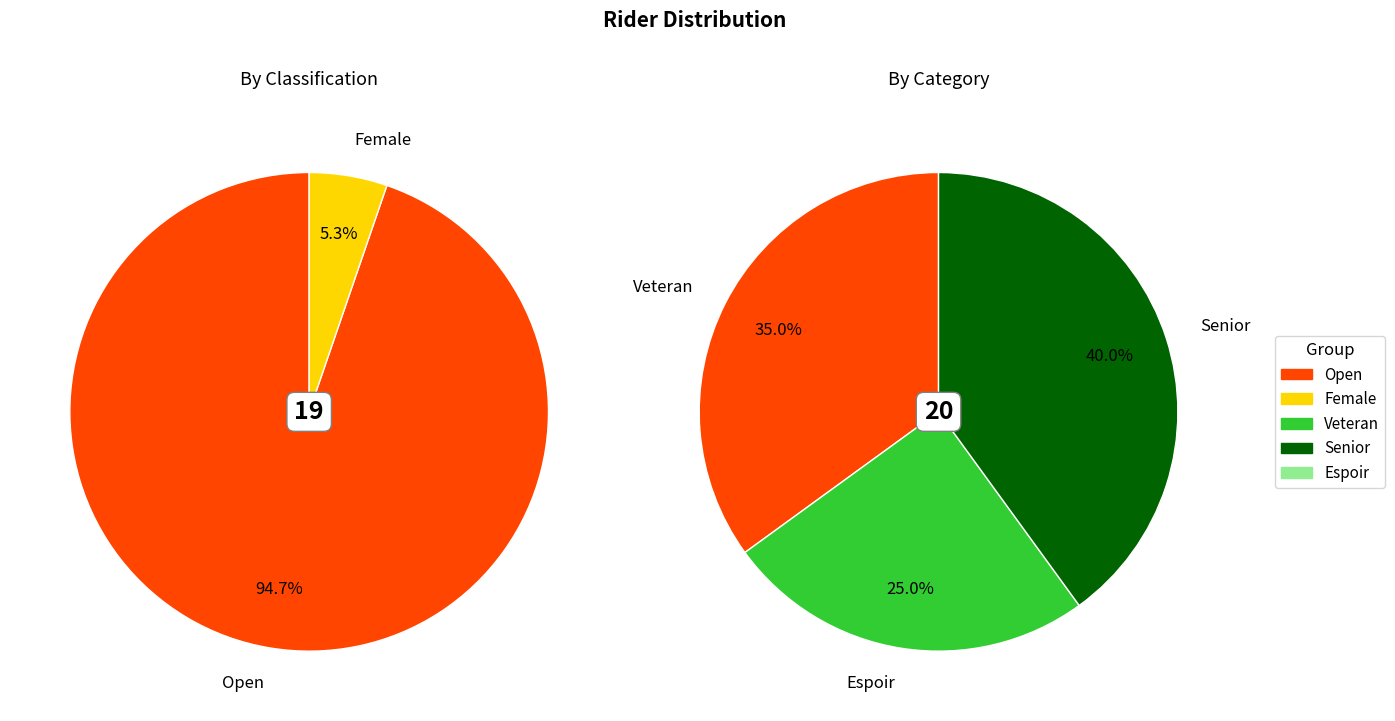

What is the majority slice?

Open